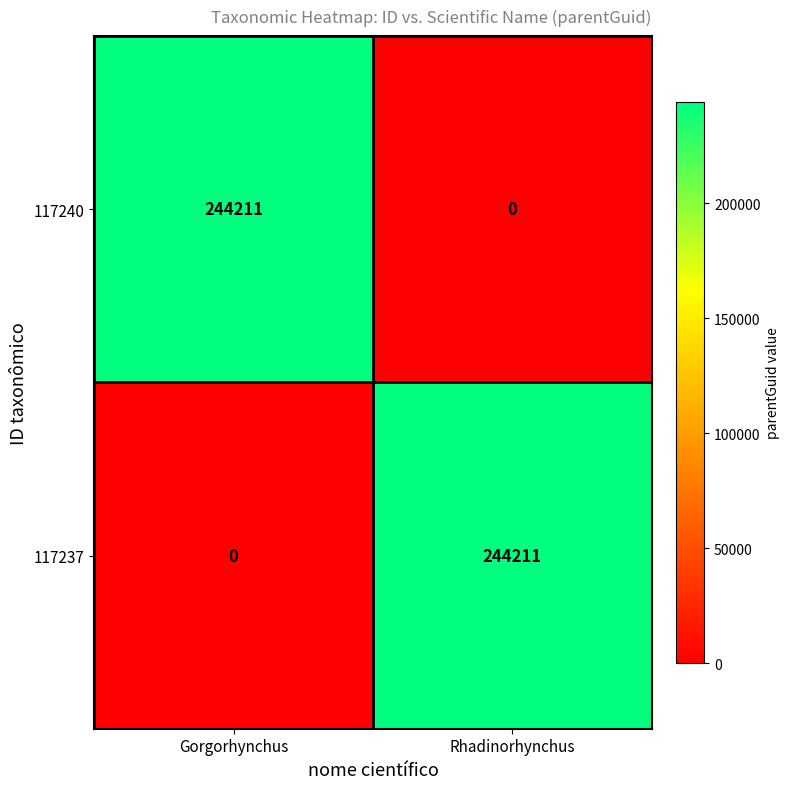

How many series are shown in this chart?

2